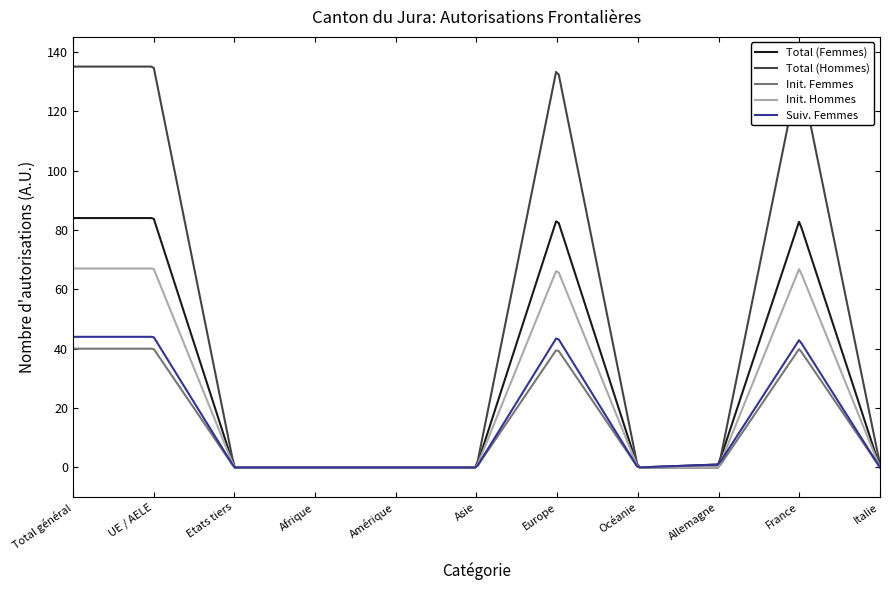

What is the greatest value displayed?

135.0